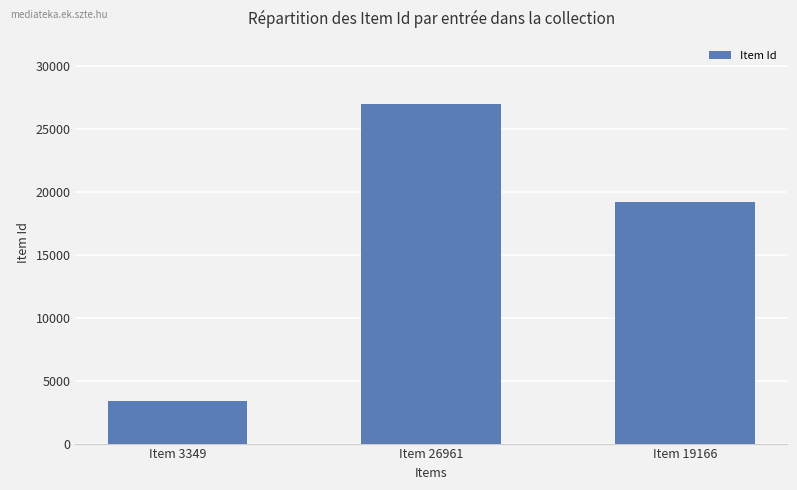

How many values are below 19166?

1